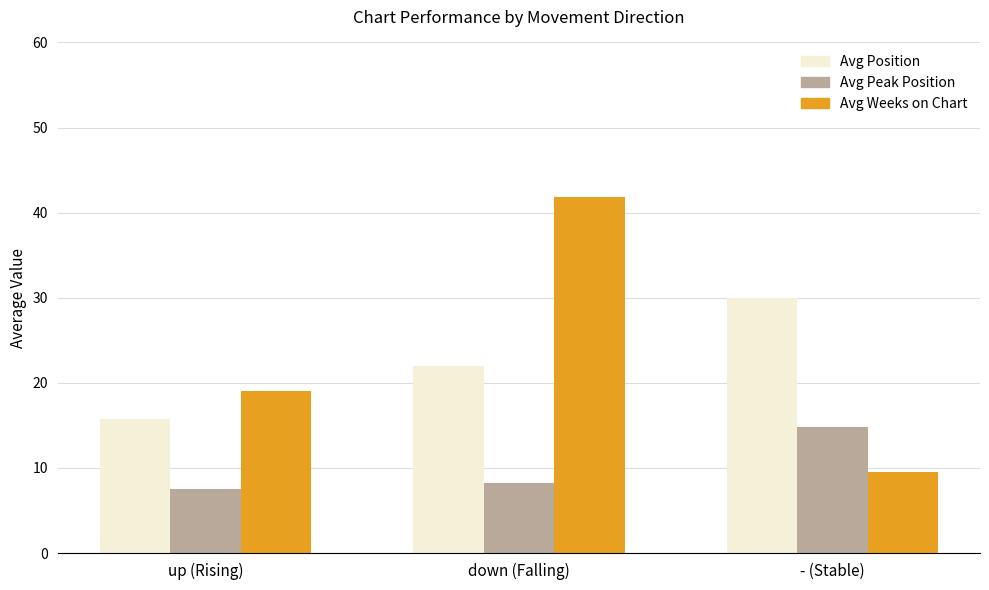

How many values in the Avg Weeks on Chart series exceed 19?

2